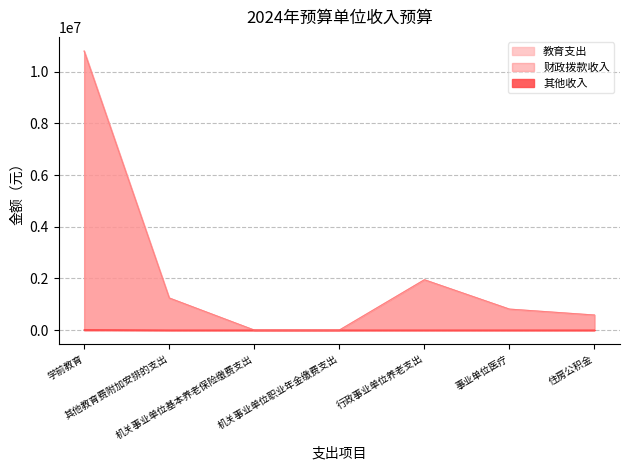

True or false: 教育支出 has more than 2 interior local peaks.

False